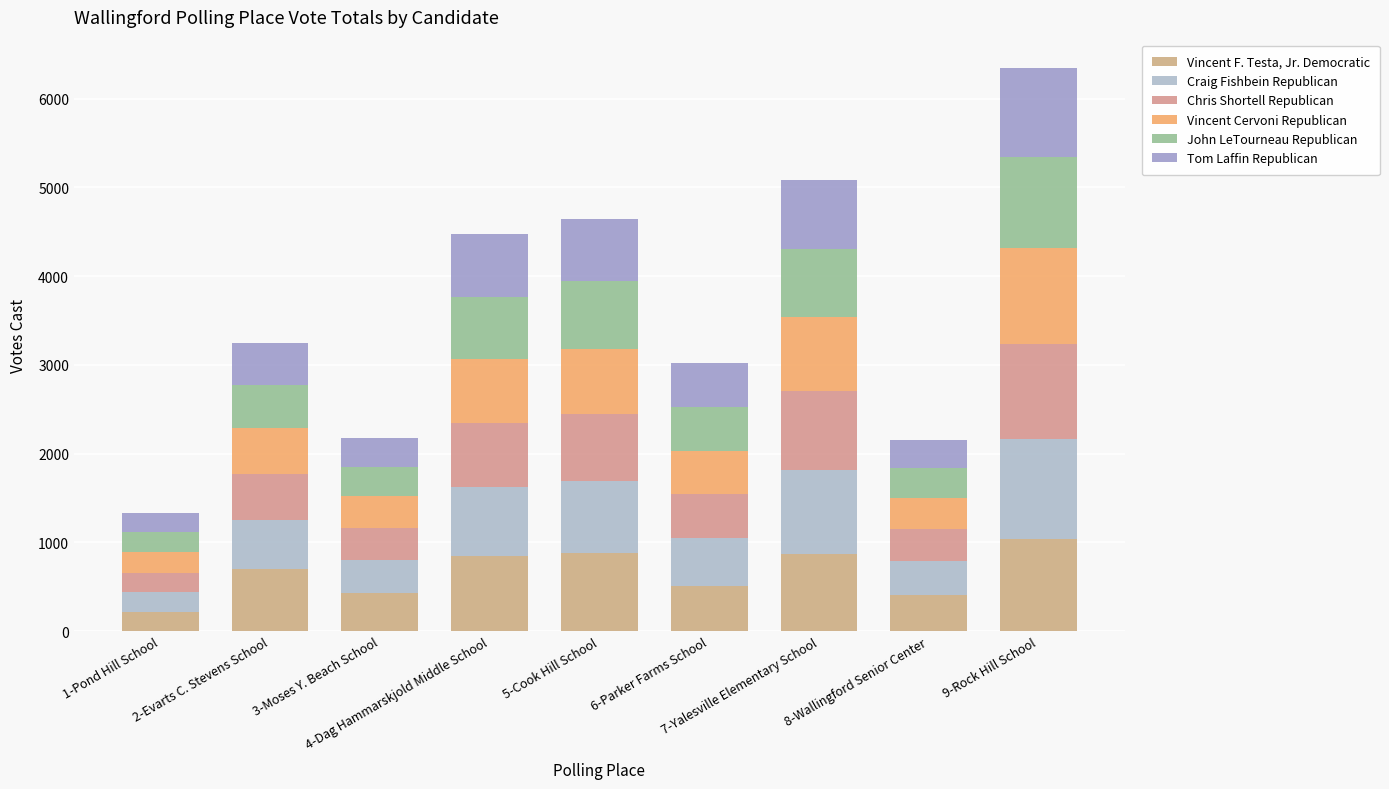

What is the total value across all series at 8-Wallingford Senior Center?

2155